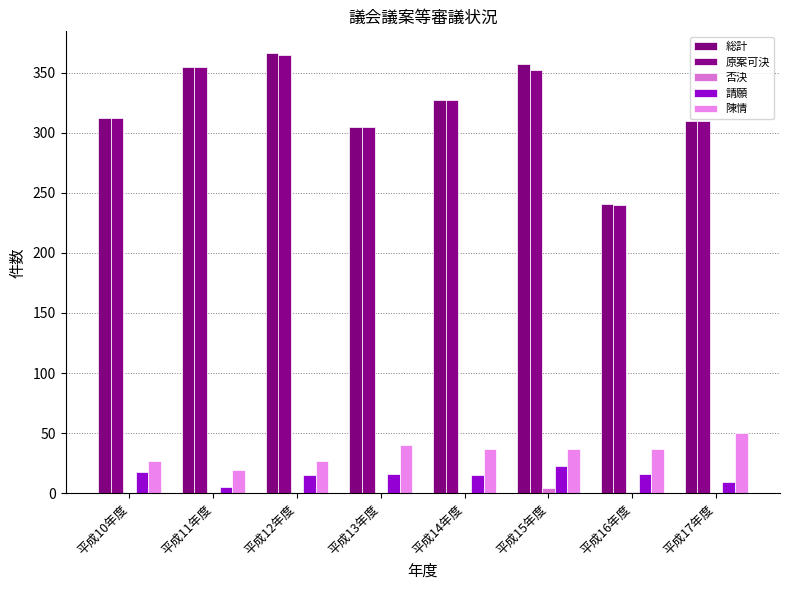

The value of 請願 at 平成10年度 is 18. True or false?

True